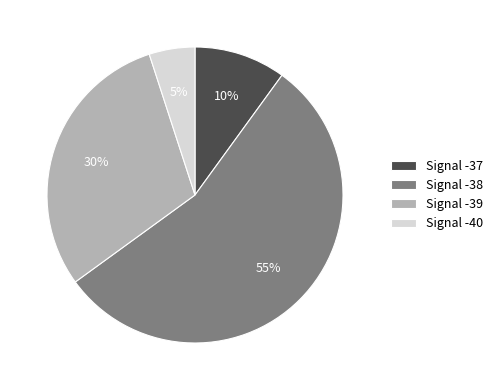

What is the ratio of the value at Signal -38 to the value at Signal -40?

11.0